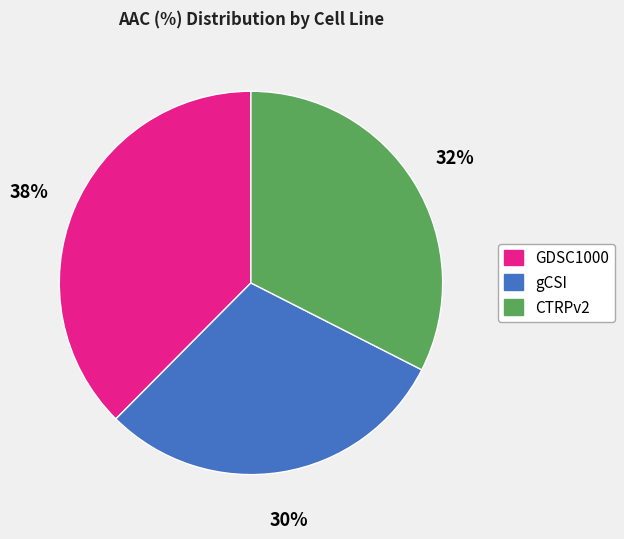

Approximately how many times larger is the value at GDSC1000 compared to gCSI?

1.3